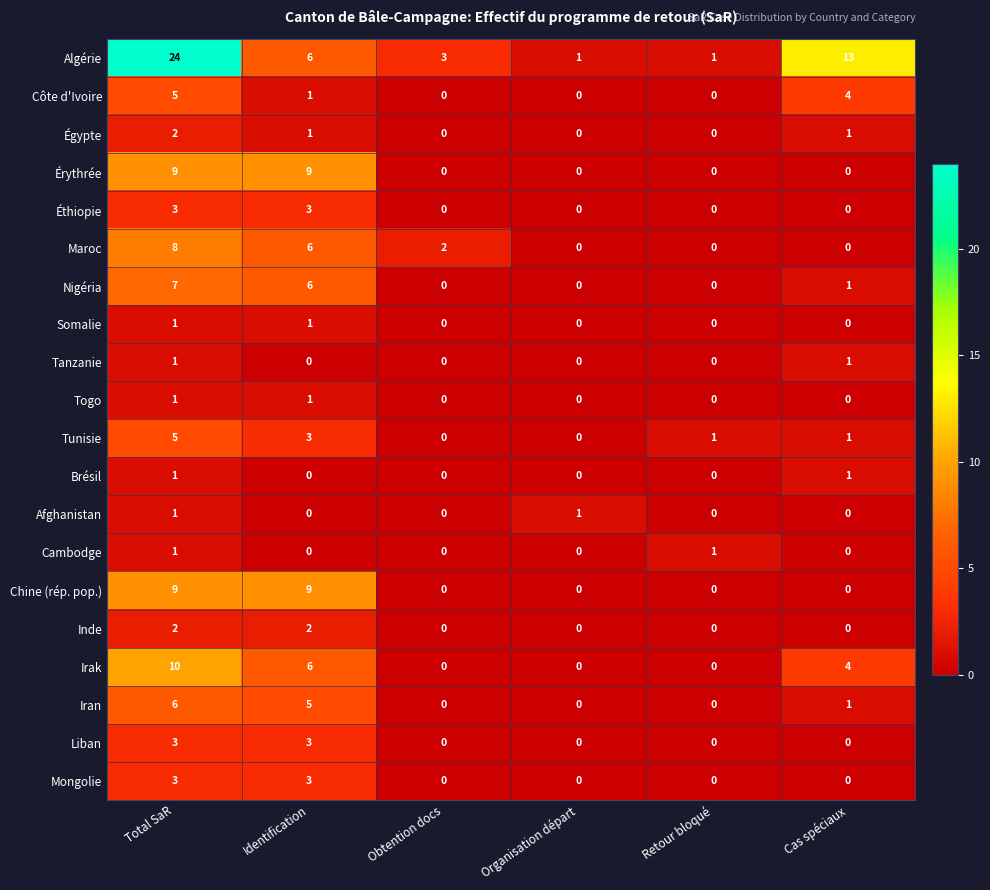

Which series has the widest spread of values?

Algérie